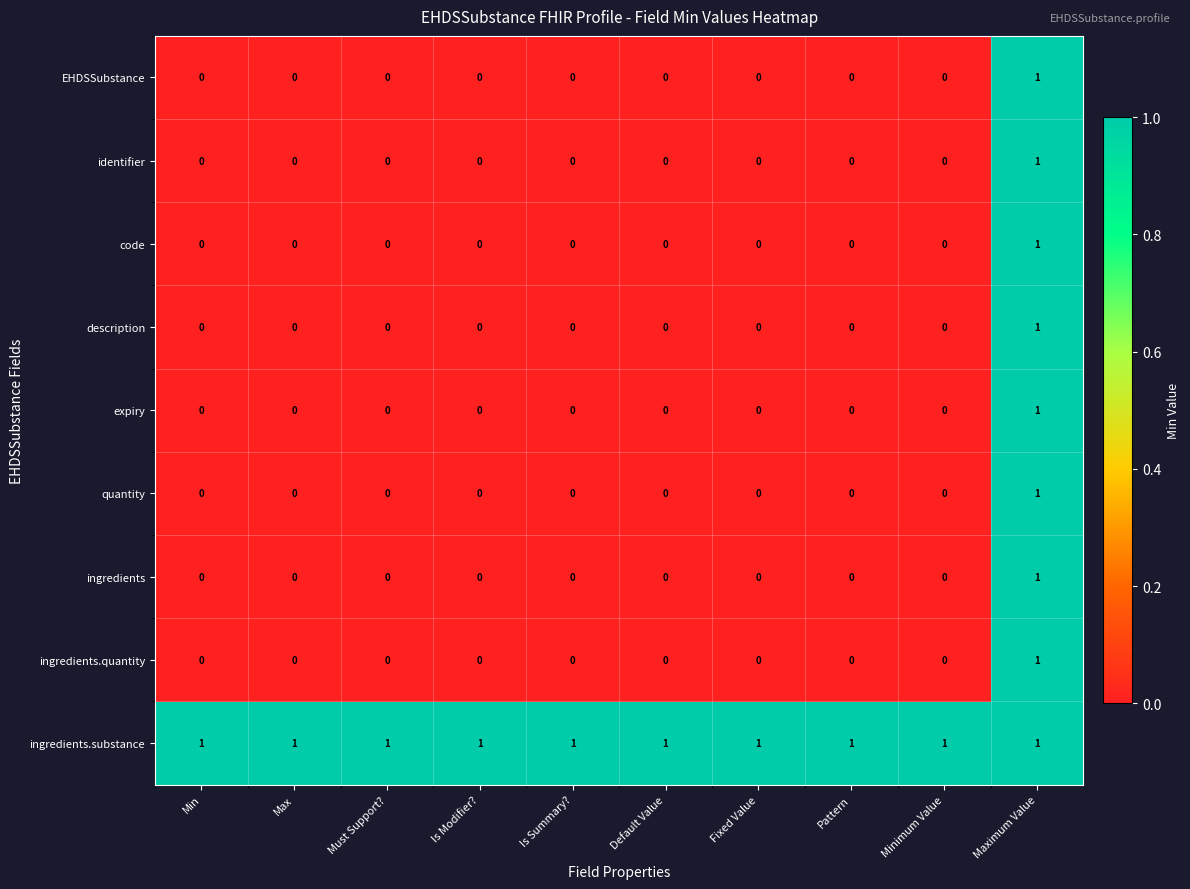

Which category has the highest value in the code series?

Maximum Value